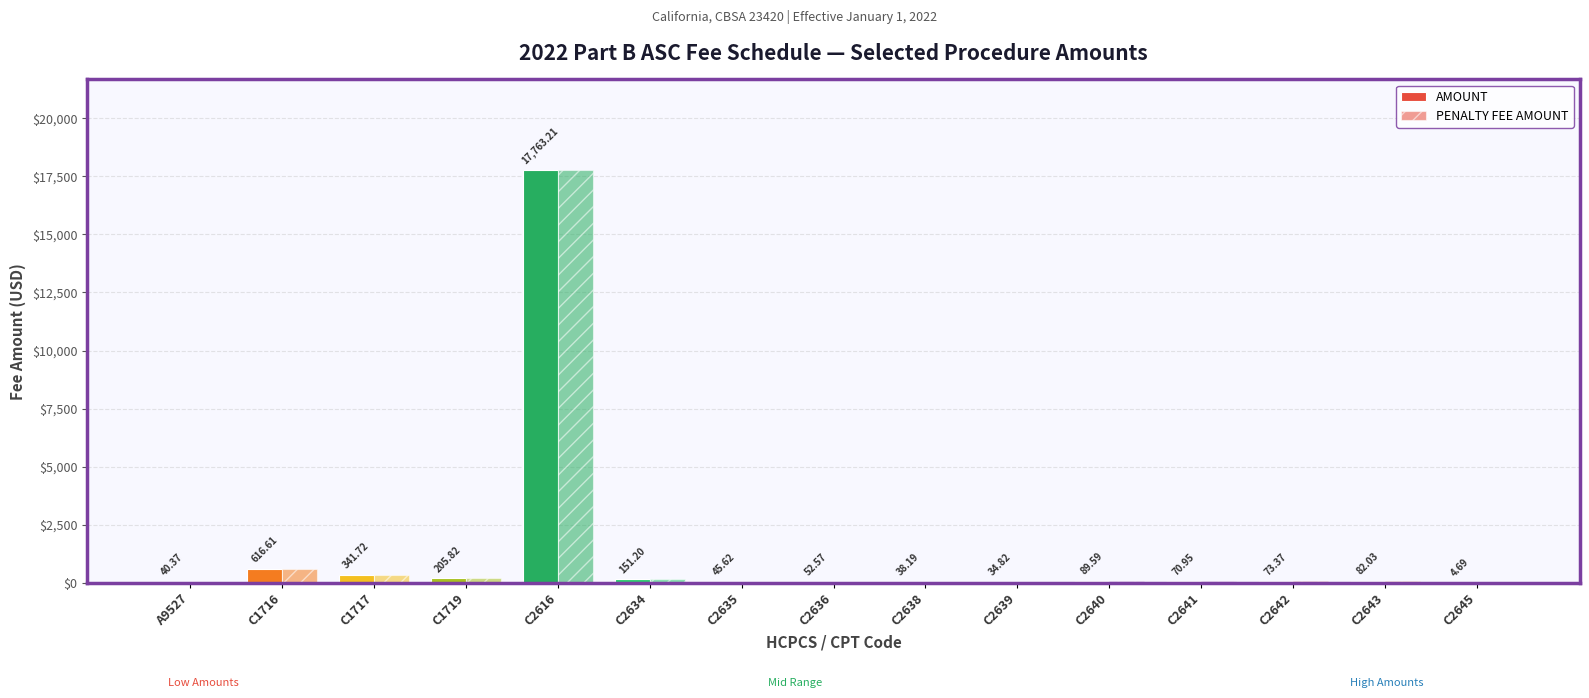

Reading left to right, list all the values displayed in this chart.

AMOUNT: A9527=40.4	C1716=616.6	C1717=341.7	C1719=205.8	C2616=17763.2	C2634=151.2	C2635=45.6	C2636=52.6	C2638=38.2	C2639=34.8	C2640=89.6	C2641=71.0	C2642=73.4	C2643=82.0	C2645=4.7
PENALTY FEE AMOUNT: A9527=40.4	C1716=616.6	C1717=341.7	C1719=205.8	C2616=17763.2	C2634=151.2	C2635=45.6	C2636=52.6	C2638=38.2	C2639=34.8	C2640=89.6	C2641=71.0	C2642=73.4	C2643=82.0	C2645=4.7